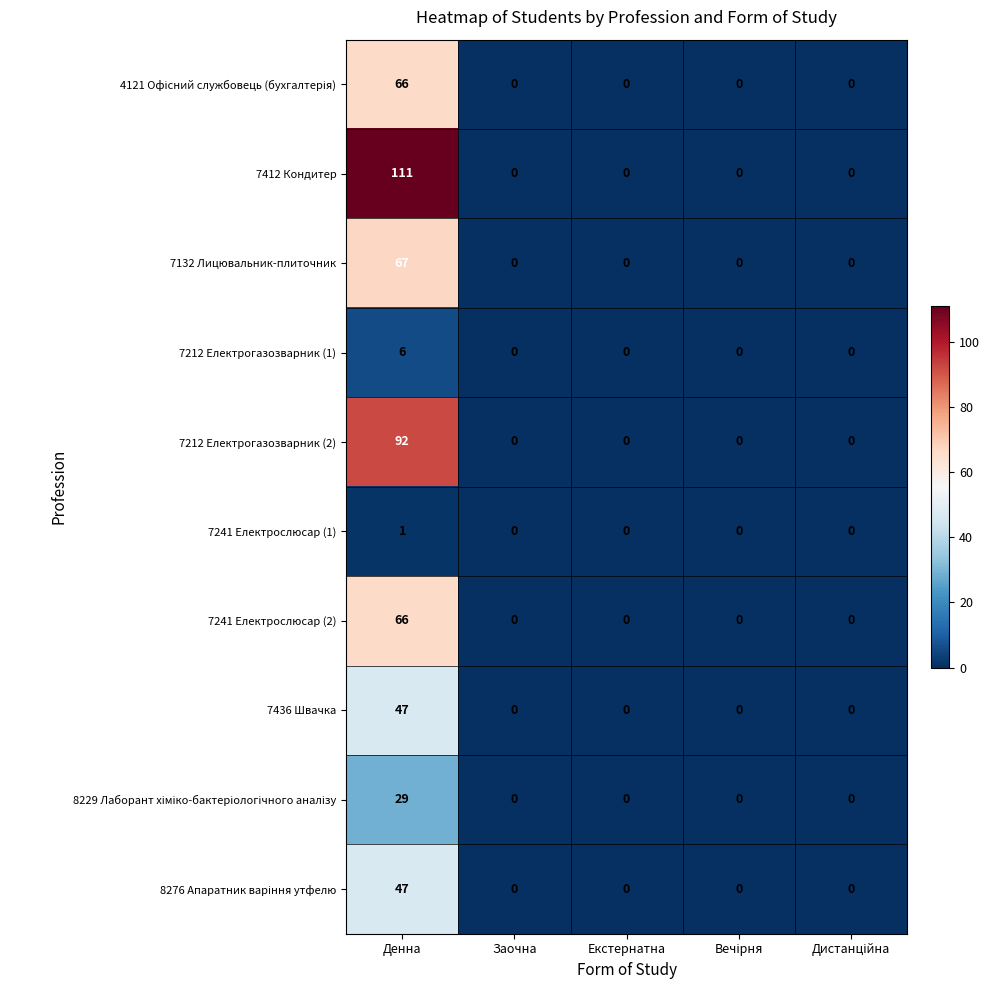

What is the sum of all 7436 Швачка values?

47